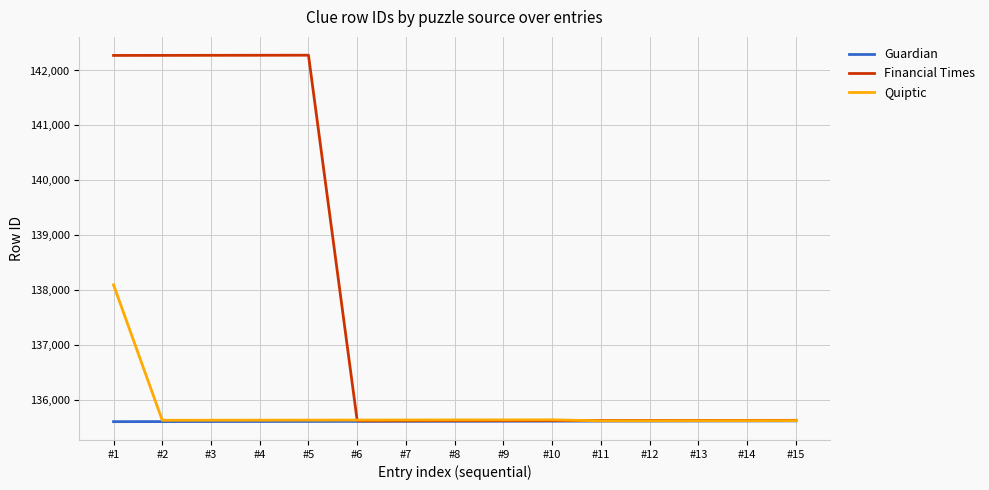

Is this an area chart (filled region under the line)?

No